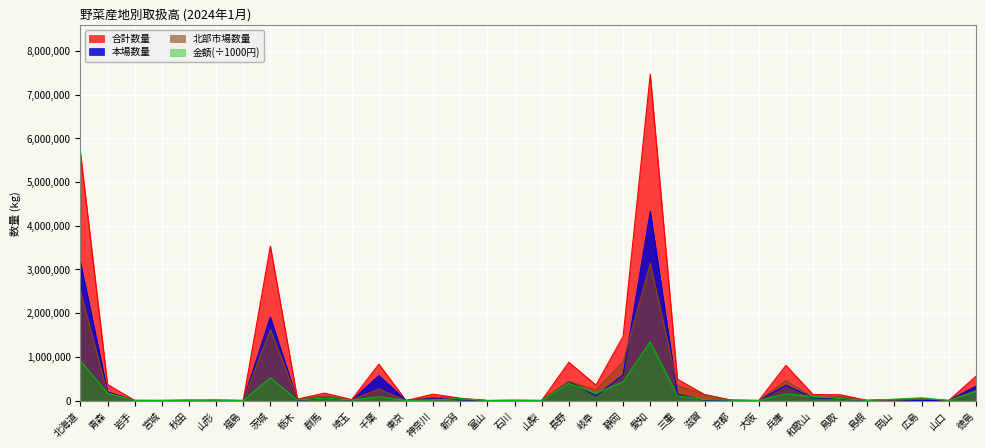

At which category does 本場_数量 reach its first local valley?

福島